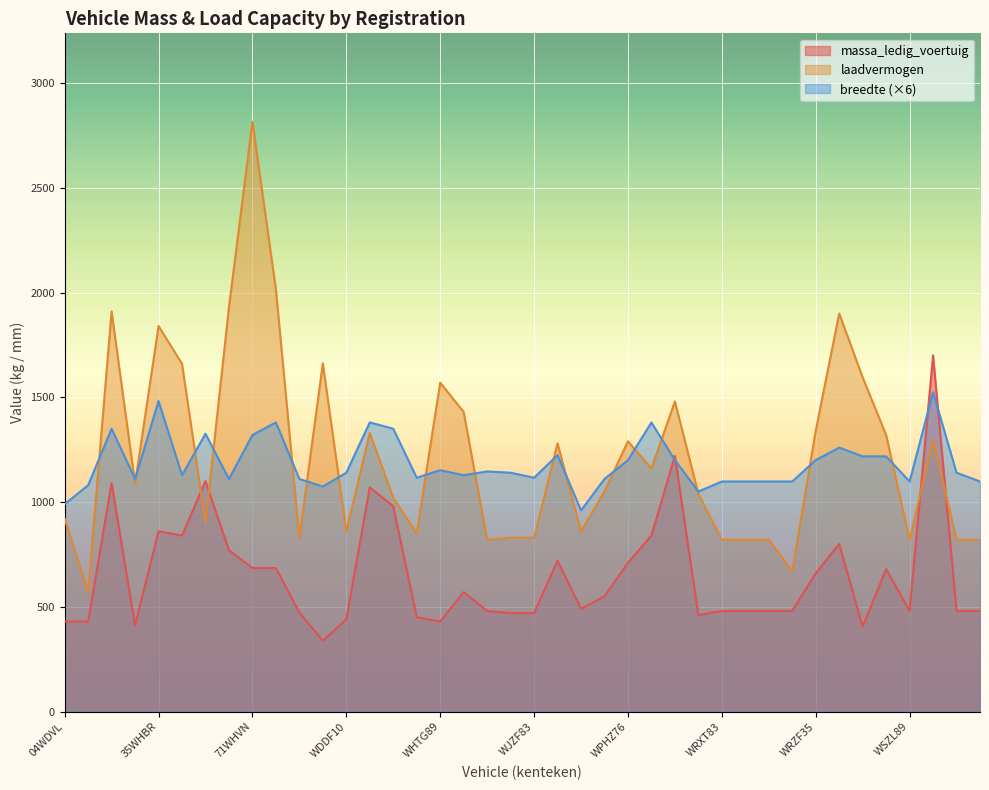

At which category does the chart reach its peak across all series?

71WHVN